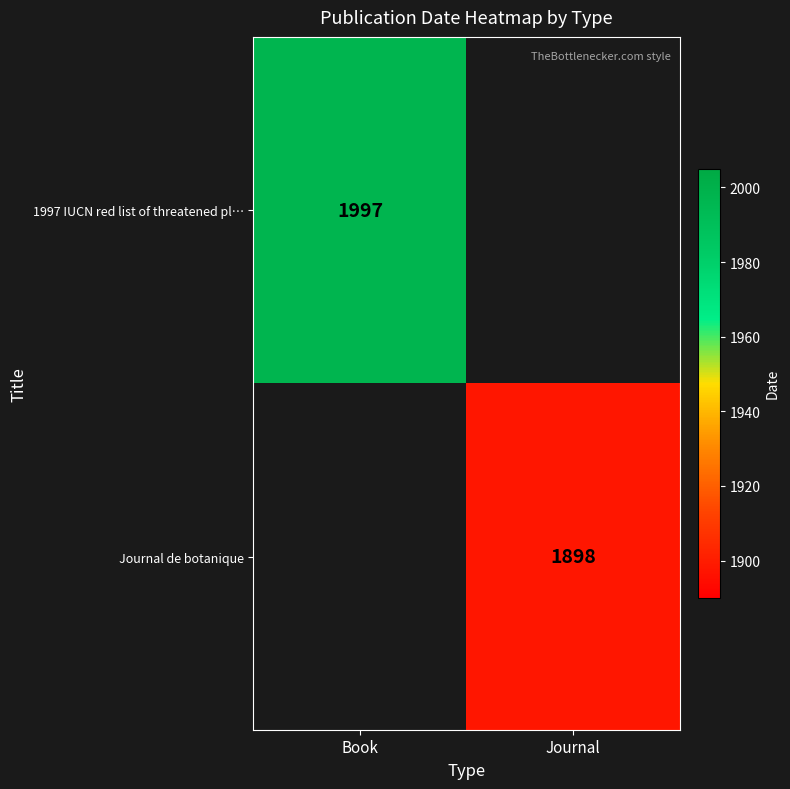

Between Journal and Book, which is larger?

Book